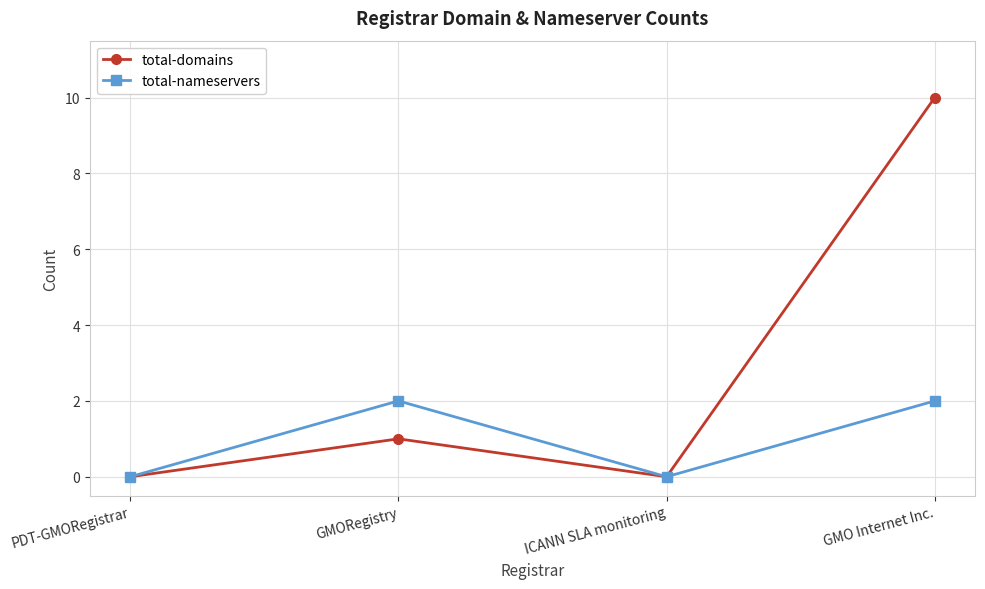

How many total-domains values are between 0 and 10?

4